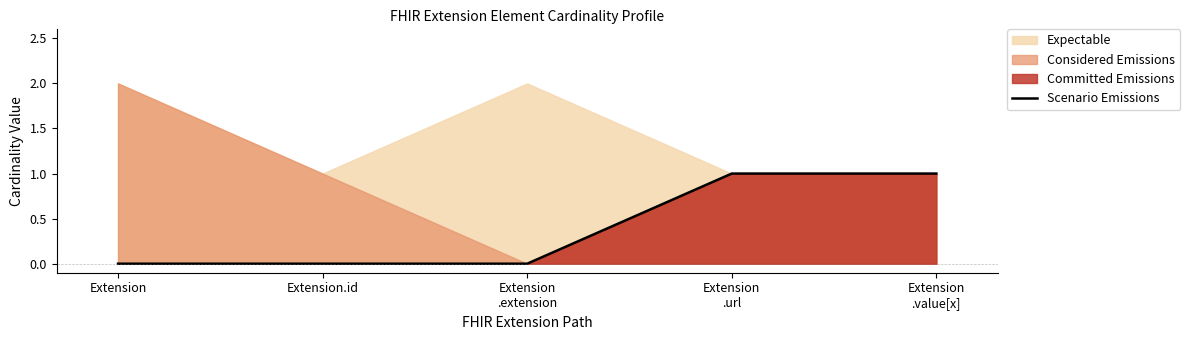

What is the sum of all values?

2